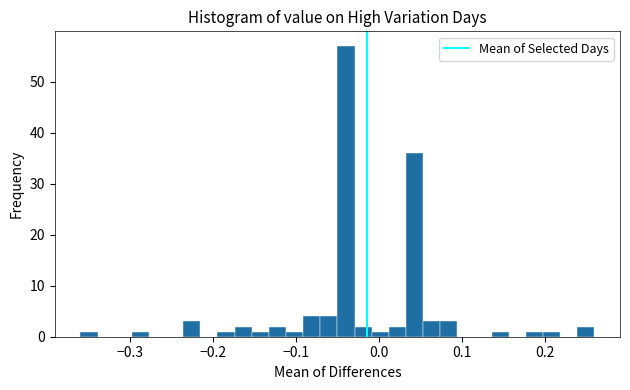

Around what value on the x-axis is the tallest bar? Give the approximate position of its centre, as read against the axis.

-0.04